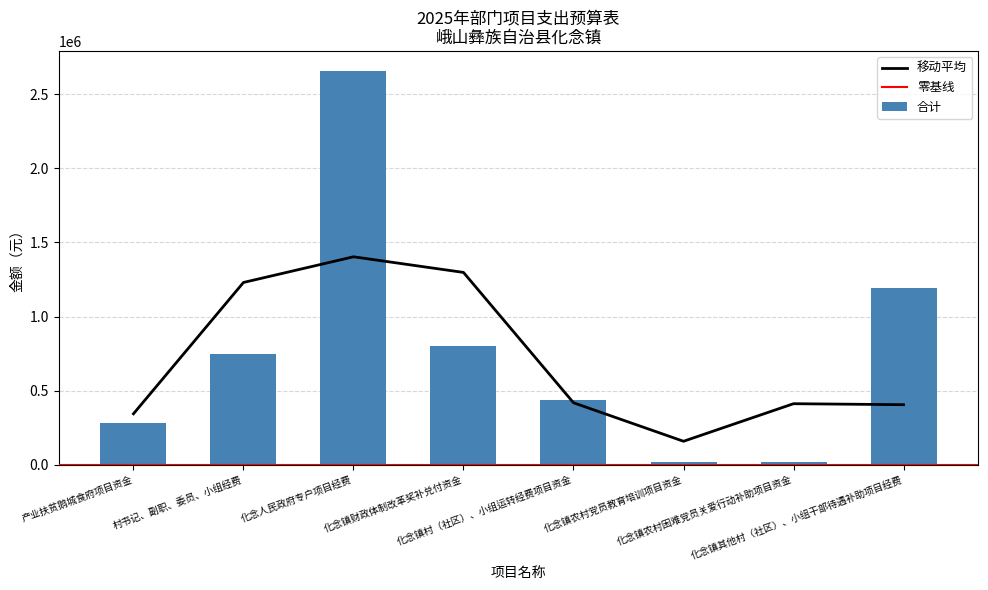

True or false: the data shows 19900 at 化念镇农村困难党员关爱行动补助项目资金.

True